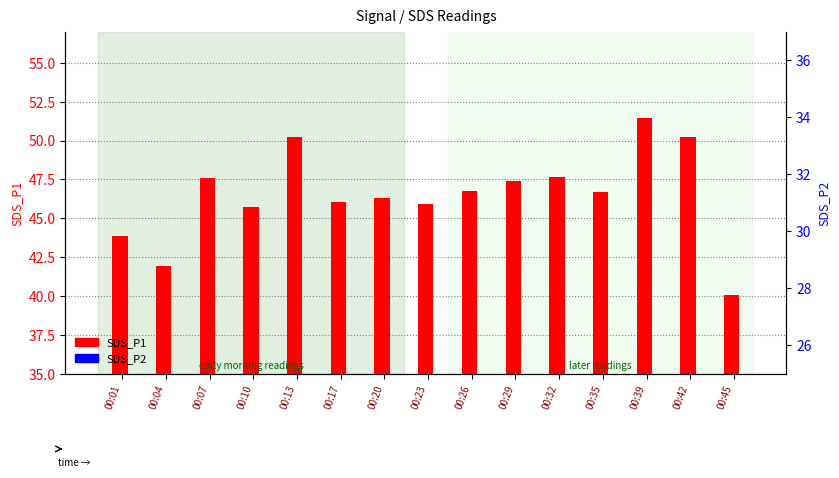

Which series has the largest total across all categories?

SDS_P1